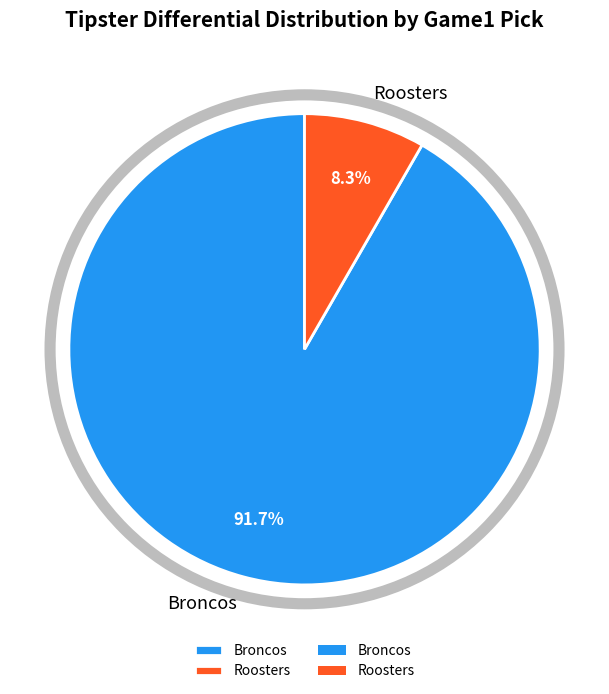

What portion of the pie excludes Broncos?

8.3%